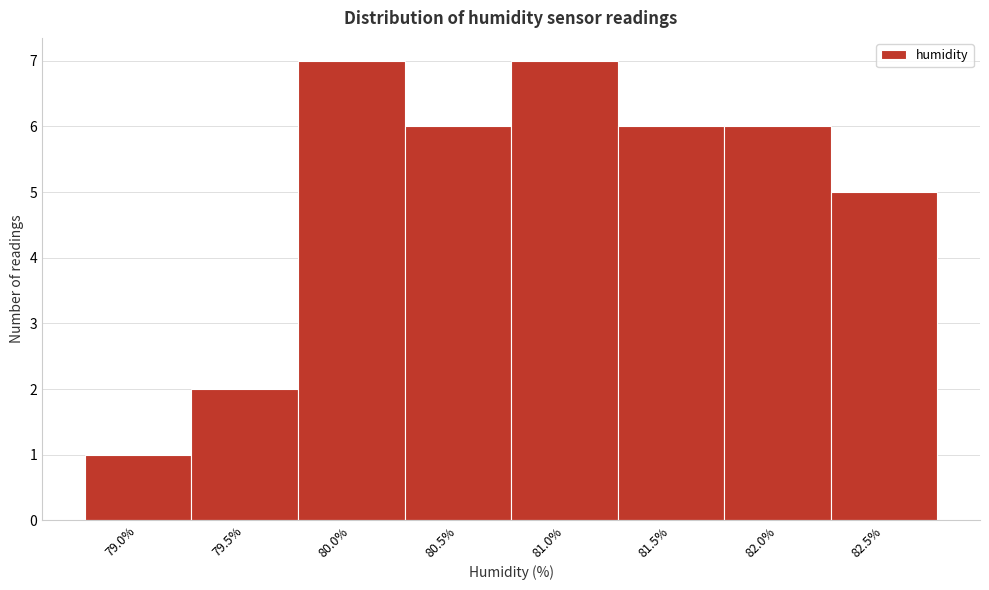

Reading left to right, list all the values displayed in this chart.

79.0%=1	79.5%=2	80.0%=7	80.5%=6	81.0%=7	81.5%=6	82.0%=6	82.5%=5